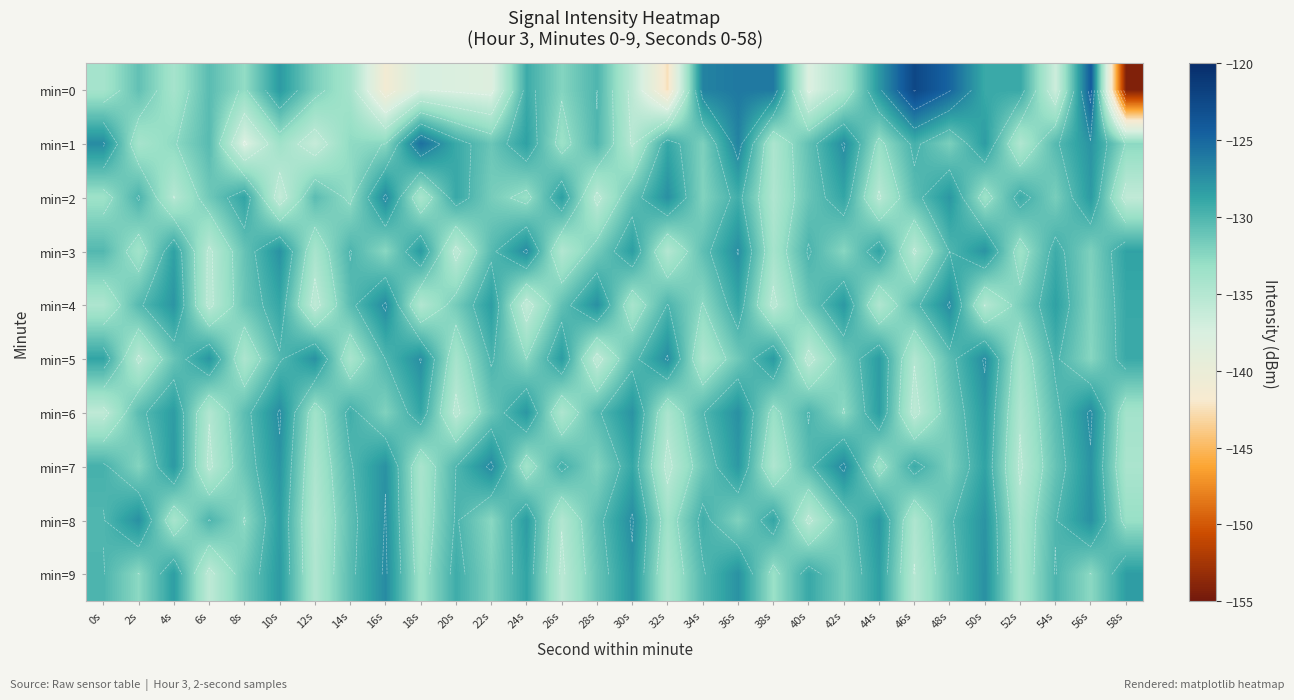

At which category is the sum across all series the highest?

36s